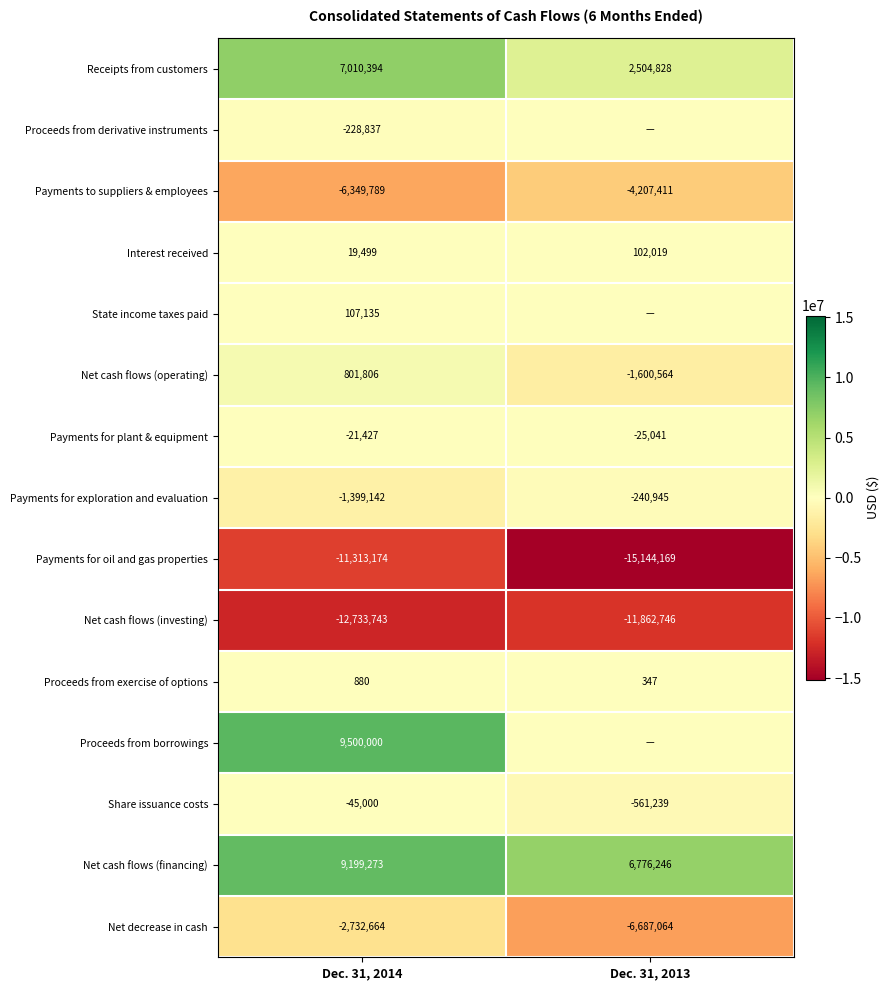

Which category has the highest value in the Payments for plant & equipment series?

Dec. 31, 2014